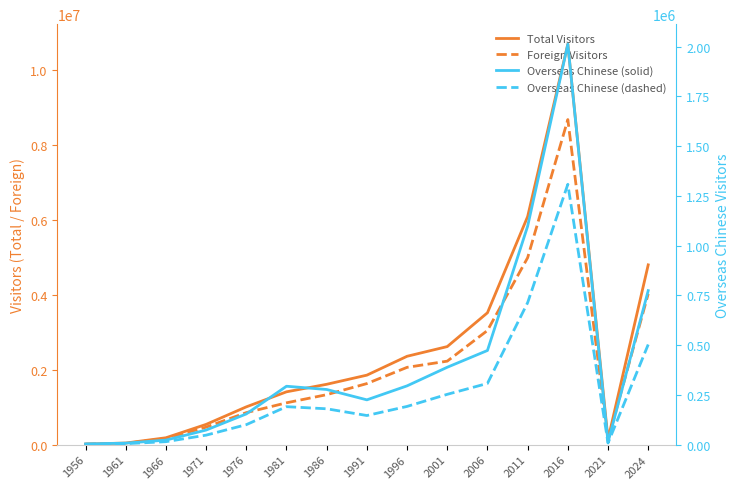

How many interior local peaks does the Total Visitors series have?

1